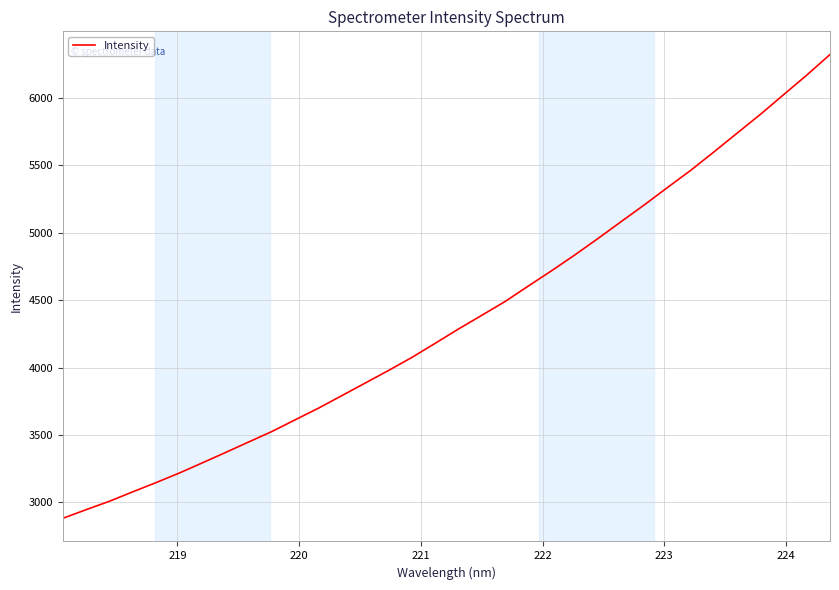

What is the greatest value displayed?

6322.1